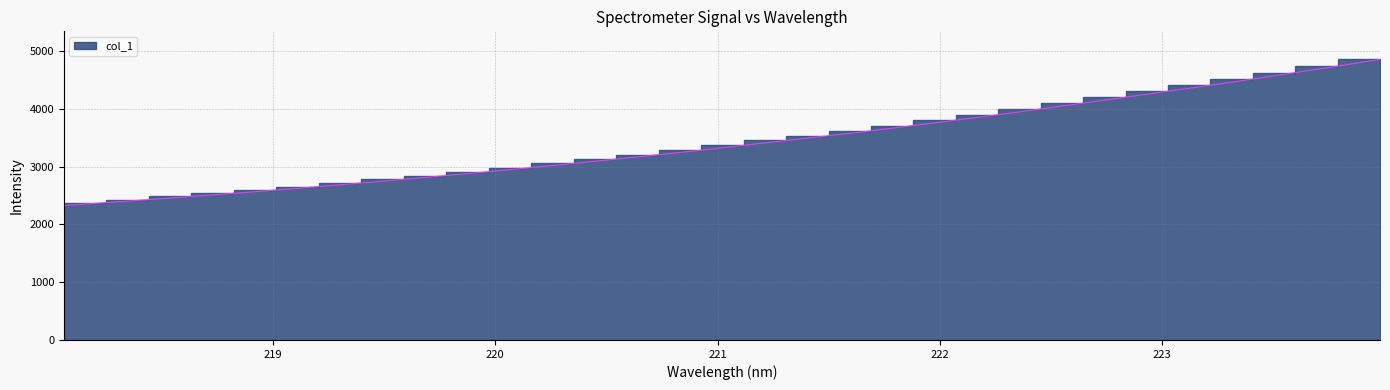

Reading left to right, extract all data points from this chart.

218.0596=2328.4	218.2508=2379.8	218.442=2430.8	218.6332=2485.9	218.8244=2539.6	219.0156=2596.8	219.2067=2657.6	219.3979=2718.6	219.589=2781.7	219.7801=2848.6	219.9712=2915.4	220.1623=2985.0	220.3533=3058.3	220.5444=3132.7	220.7354=3208.4	220.9264=3286.4	221.1174=3371.1	221.3083=3455.0	221.4993=3537.1	221.6902=3621.0	221.8812=3714.0	222.0721=3806.9	222.263=3901.5	222.4538=4000.5	222.6447=4102.2	222.8355=4204.0	223.0264=4307.6	223.2172=4410.9	223.408=4519.0	223.5987=4630.8	223.7895=4743.2	223.9802=4859.5